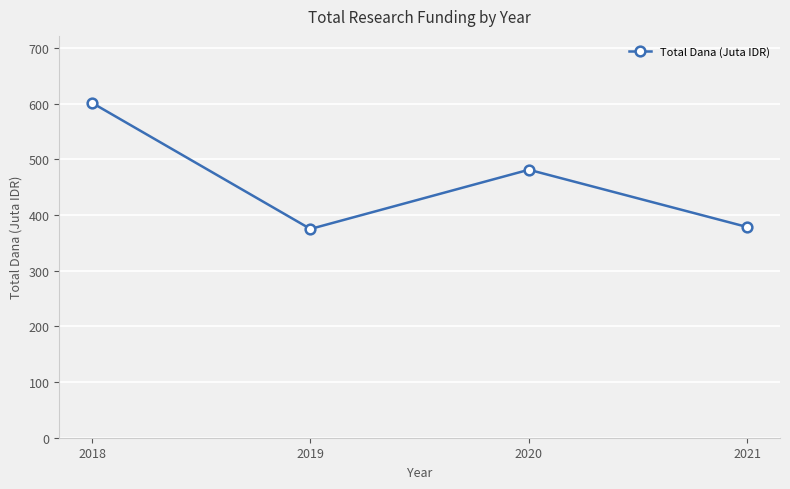

What is the change in value from 2018 to 2020?

-120.1